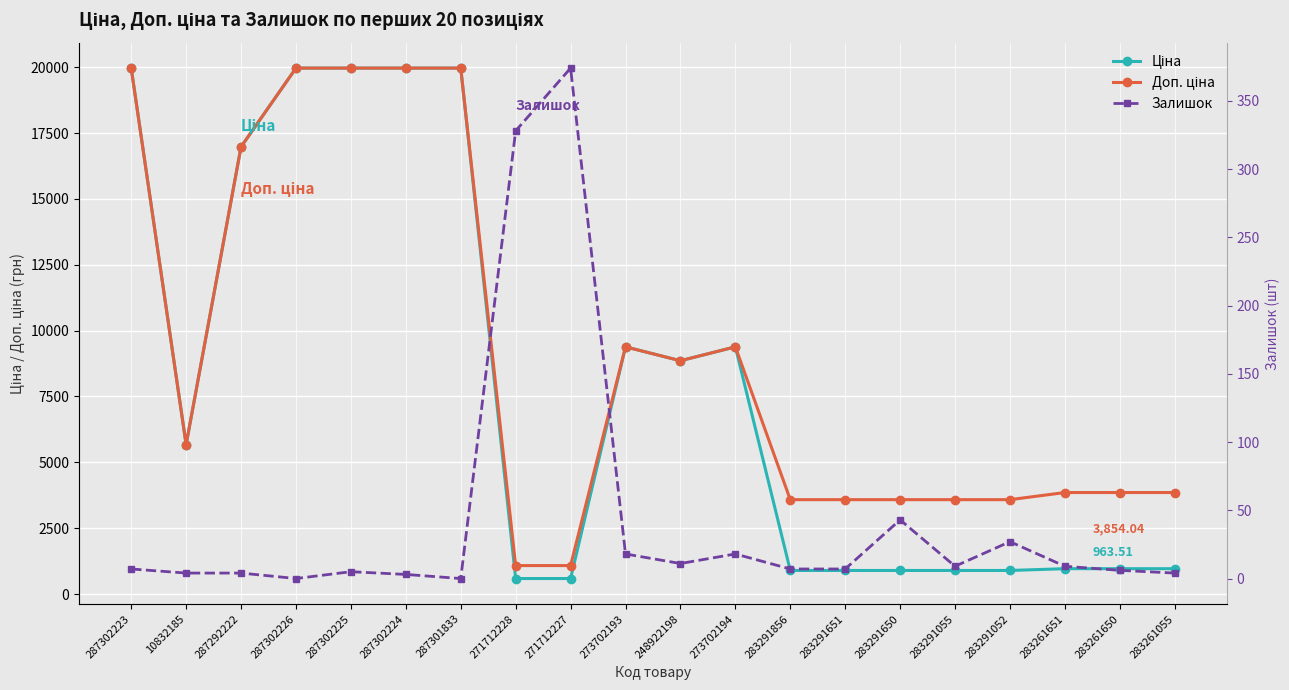

How many interior local valleys does the Залишок series have?

4